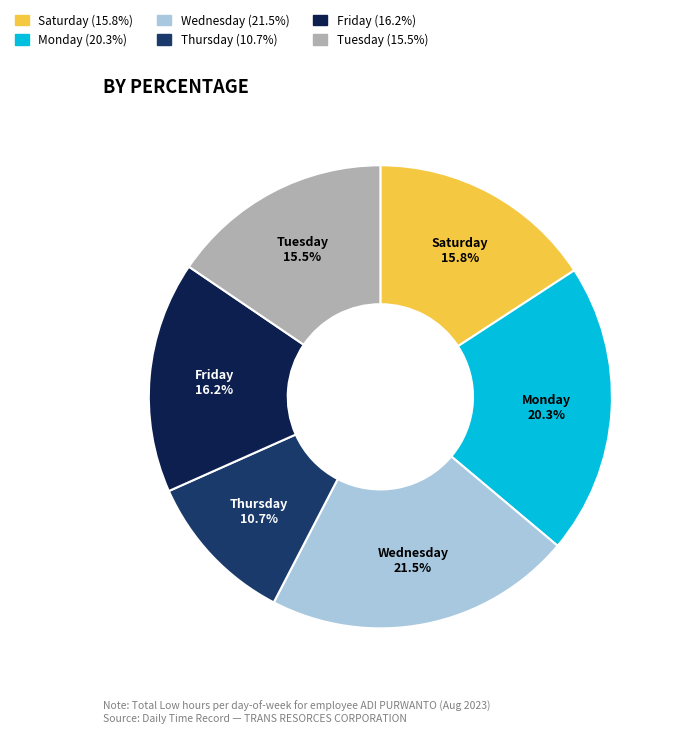

Which slice is the largest?

Wednesday